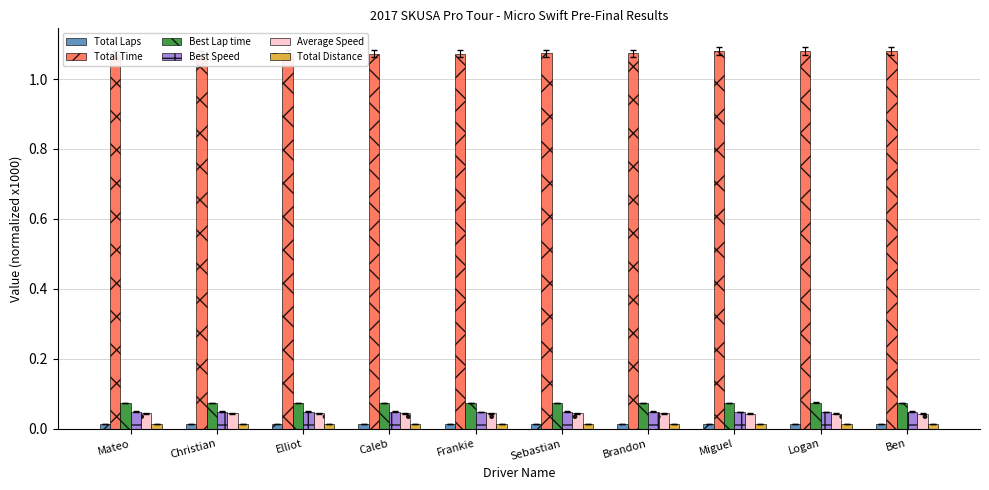

Is the value of Total Time at Caleb greater than the value of Average Speed at Caleb?

Yes